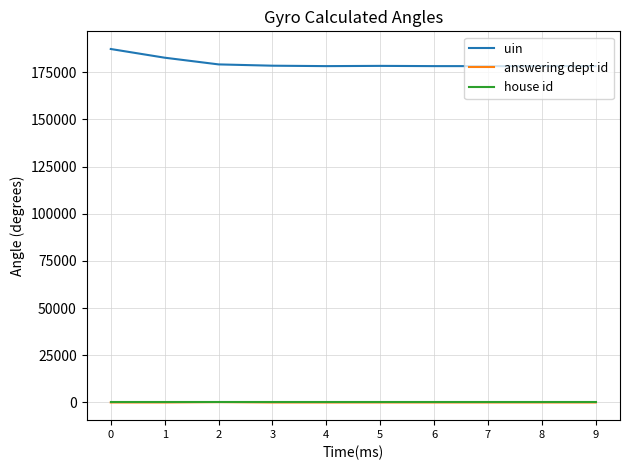

What are all the series names shown in the legend?

uin, answering dept id, house id